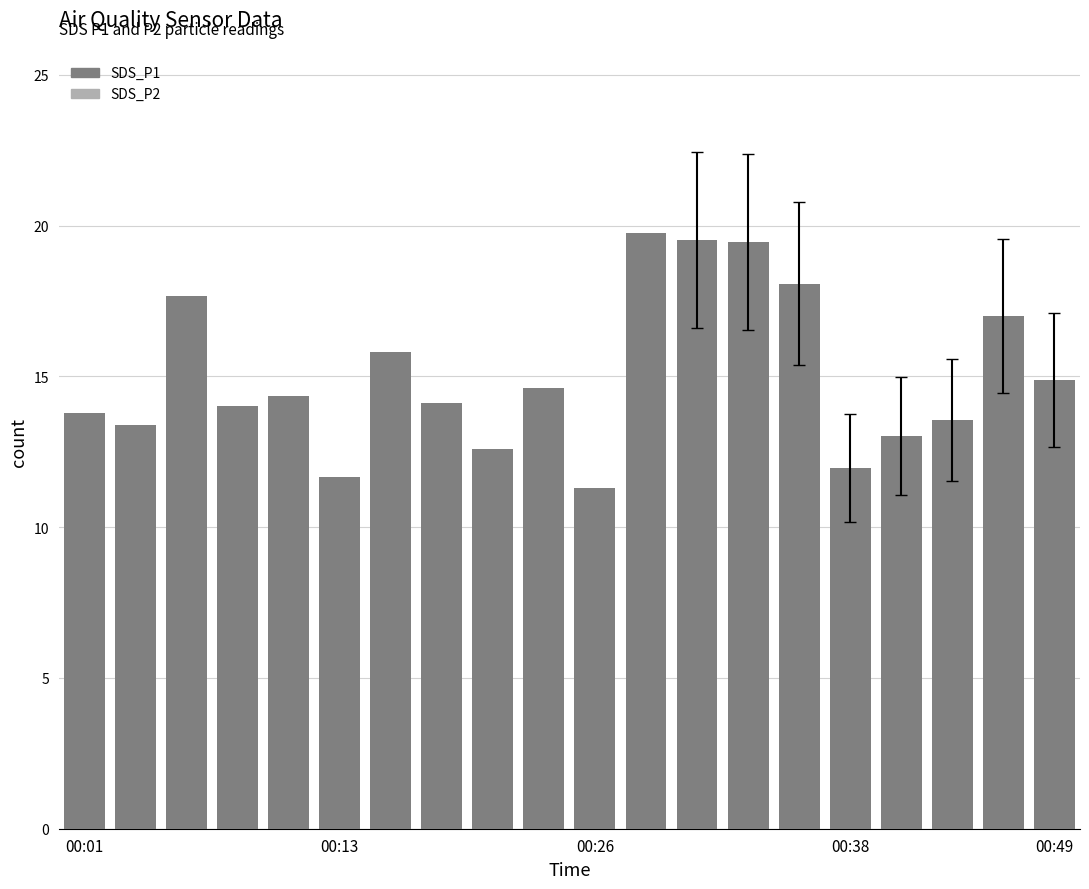

Is it true that SDS_P1 equals 11.6 at 14?

False